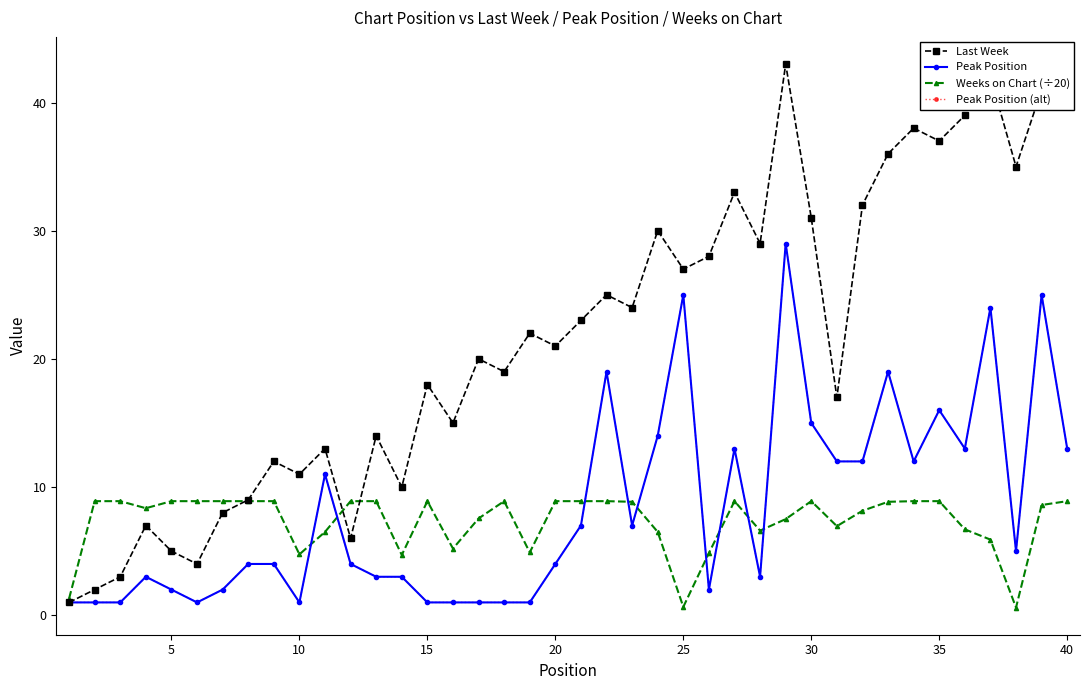

True or false: Peak Position and Last Week cross at least once.

False